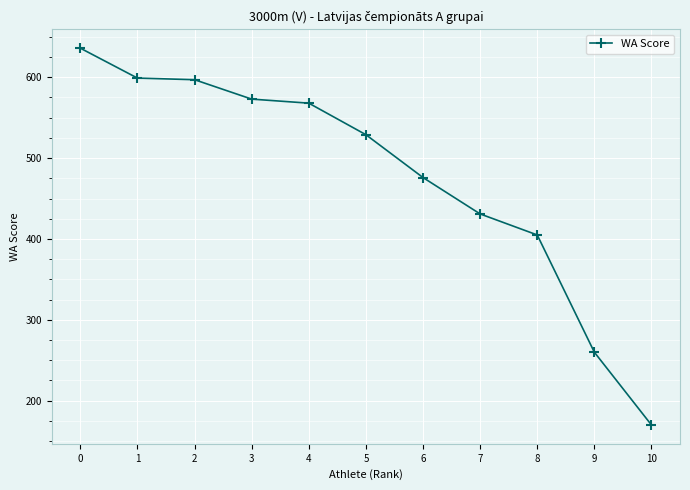

What is the sum of all values?

5244